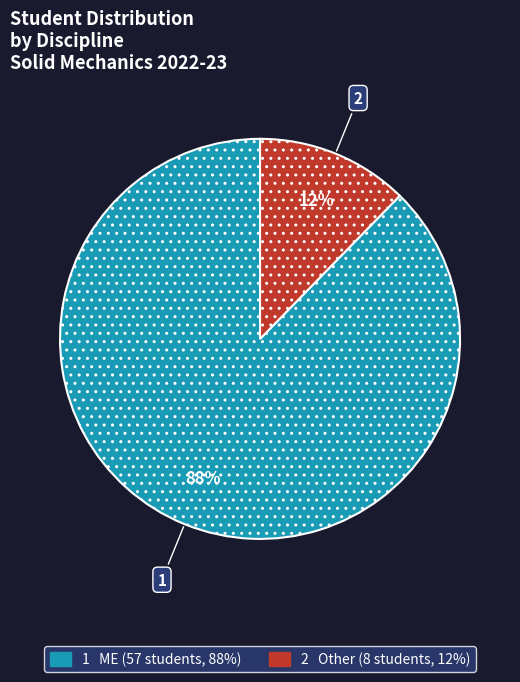

How many segments does this pie chart have?

2